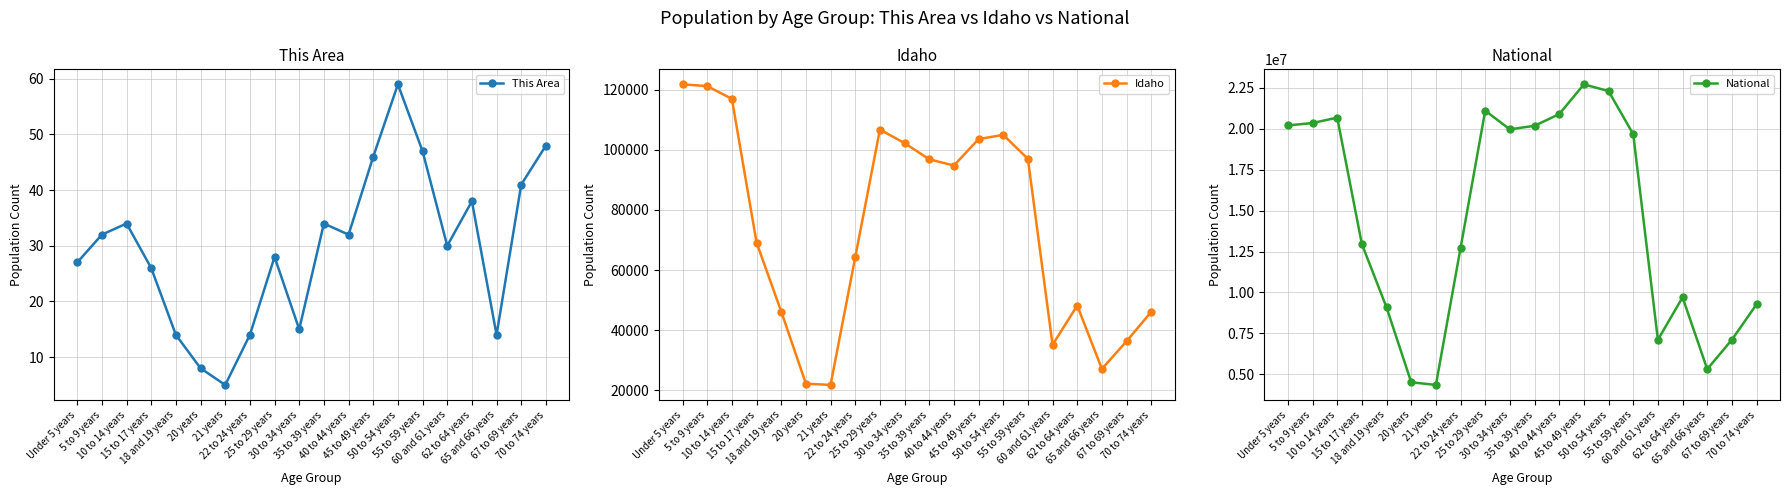

True or false: National and Idaho intersect in this chart.

False